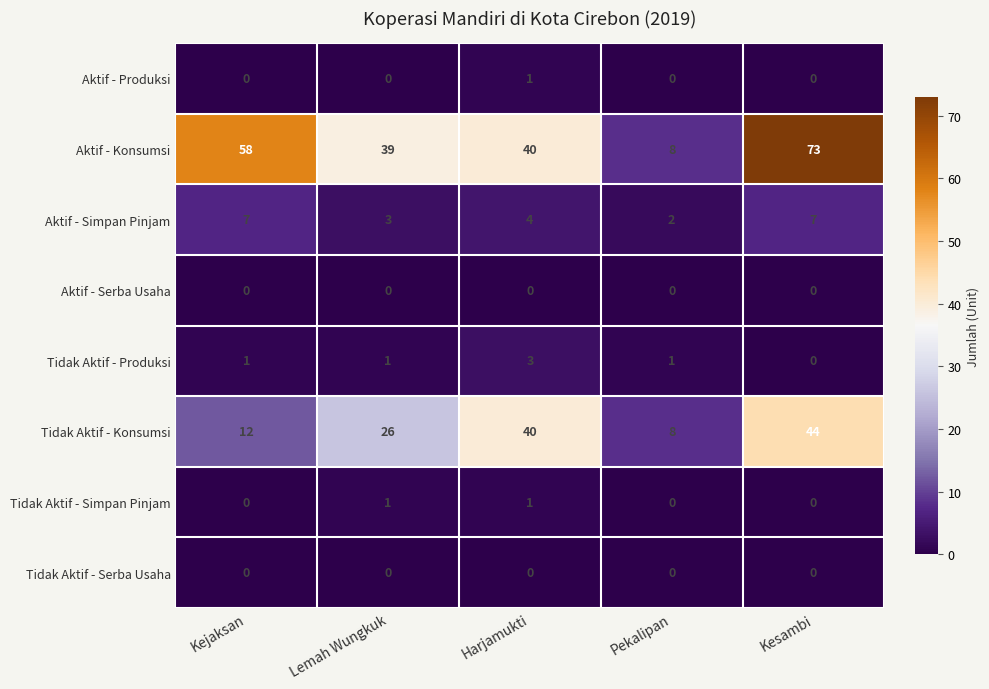

What is the difference between the maximum and second lowest values in the Aktif - Konsumsi series?

34